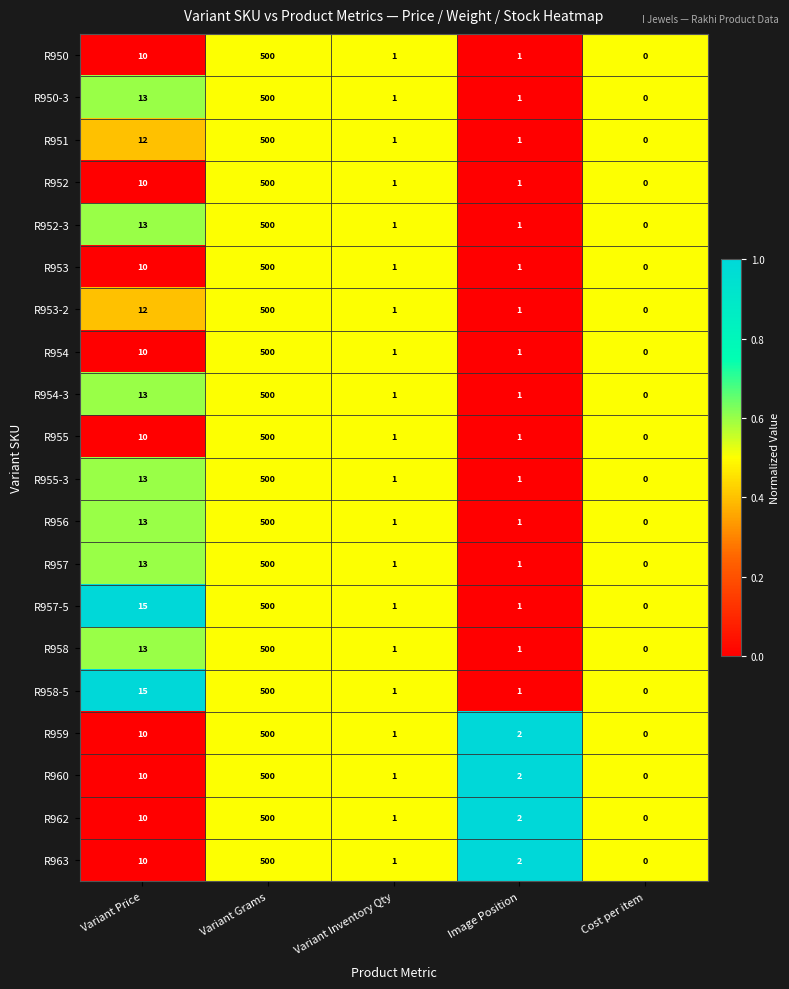

Is the value of R951 at Variant Grams greater than the value of R962 at Cost per item?

Yes